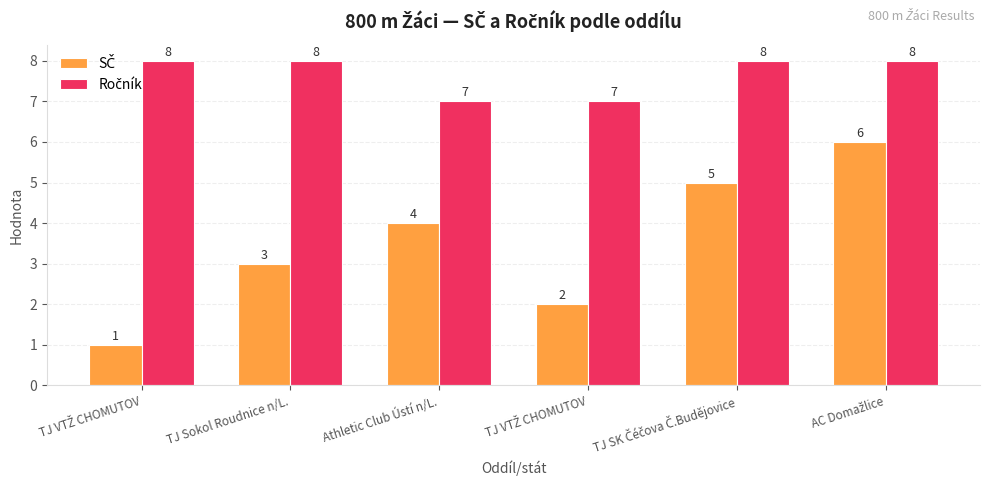

How many bars are there in each group?

2